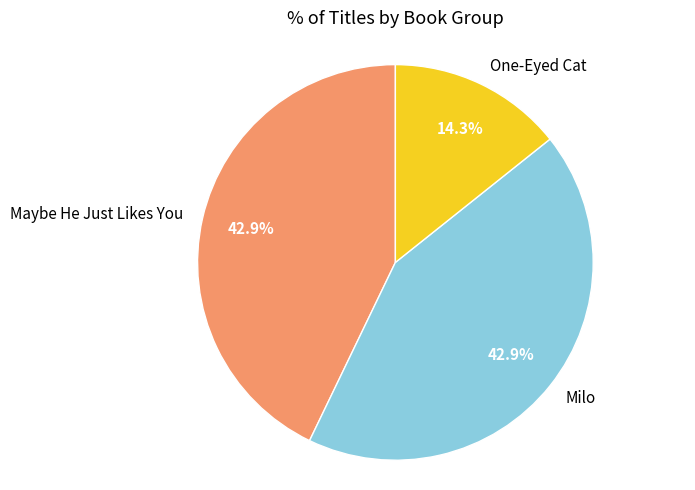

To the nearest percent, what is the difference between the largest and smallest slice percentages?

29%